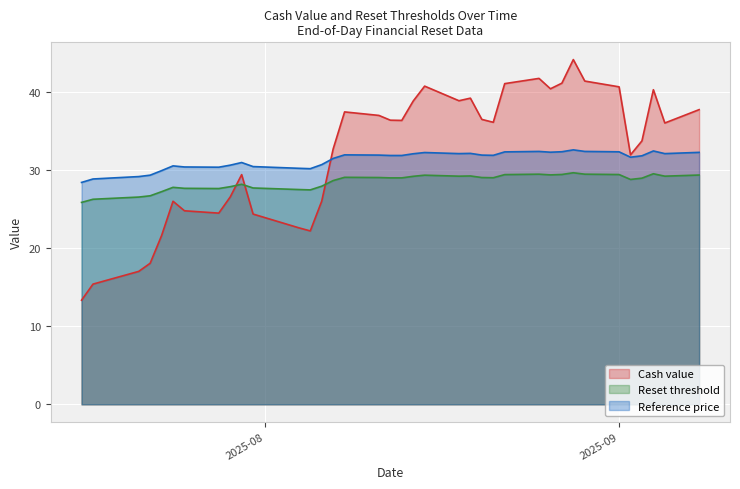

At which label is Cash value closest to 28?

2025-07-30